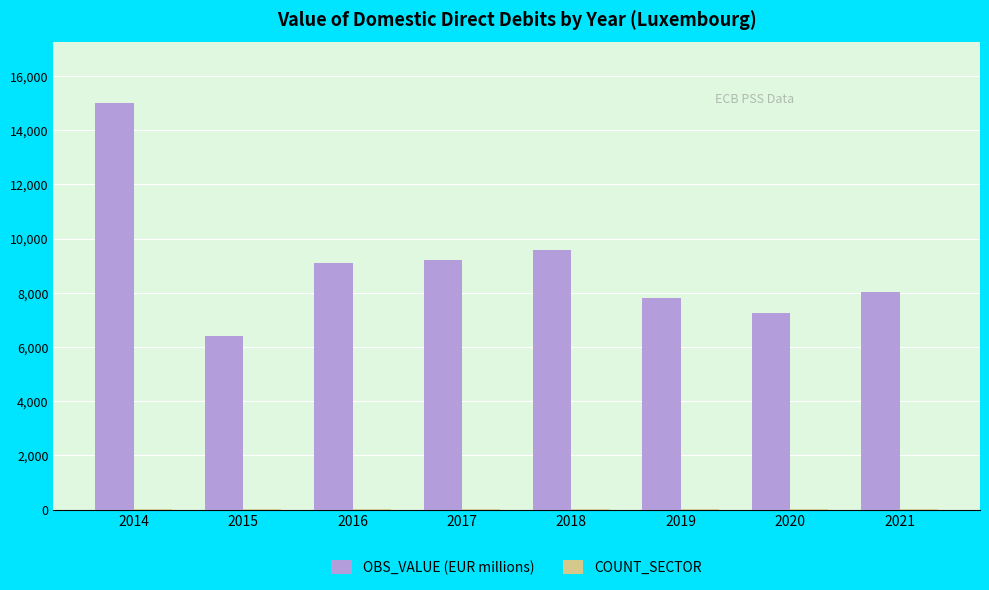

At which category is the sum across all series the highest?

2014